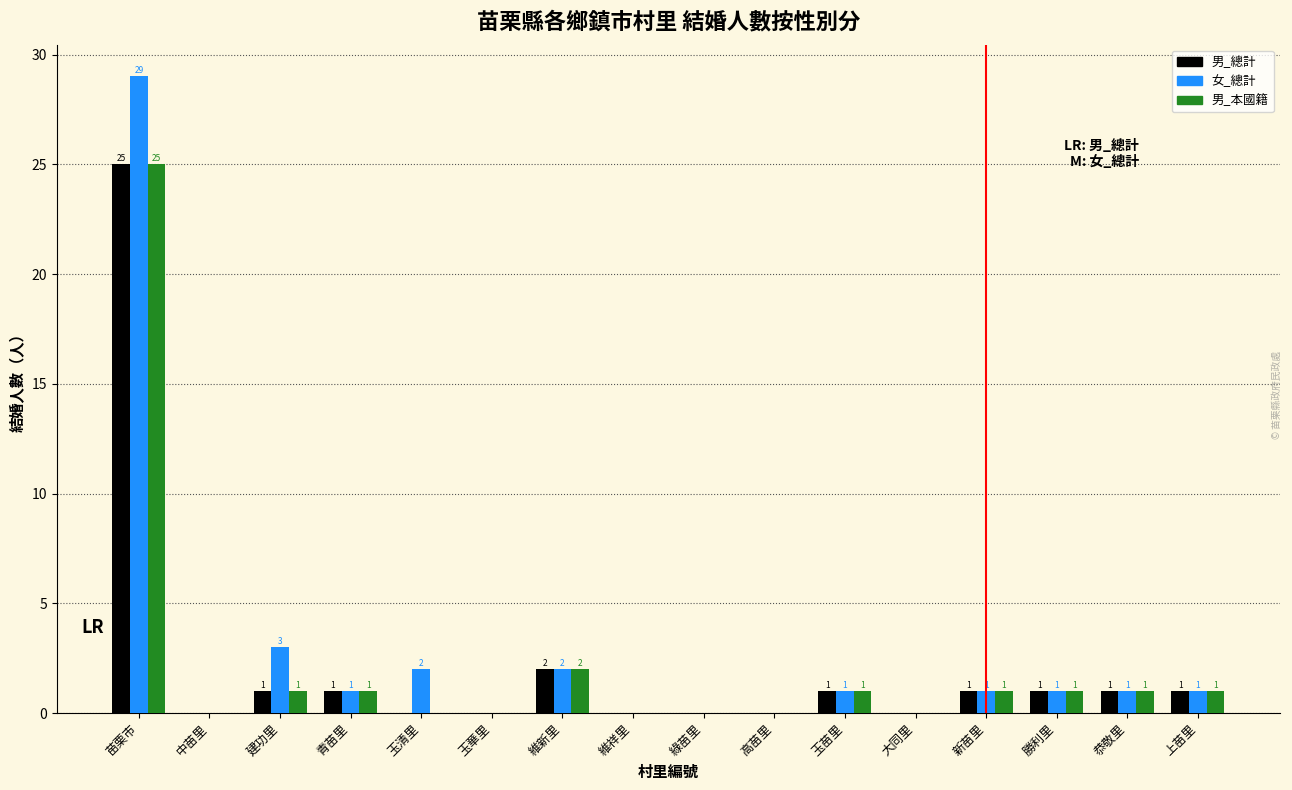

Reading left to right, list all the values displayed in this chart.

男_總計: 苗栗市=25	中苗里=0	建功里=1	青苗里=1	玉清里=0	玉華里=0	維新里=2	維祥里=0	綠苗里=0	高苗里=0	玉苗里=1	大同里=0	新苗里=1	勝利里=1	恭敬里=1	上苗里=1
女_總計: 苗栗市=29	中苗里=0	建功里=3	青苗里=1	玉清里=2	玉華里=0	維新里=2	維祥里=0	綠苗里=0	高苗里=0	玉苗里=1	大同里=0	新苗里=1	勝利里=1	恭敬里=1	上苗里=1
男_本國籍: 苗栗市=25	中苗里=0	建功里=1	青苗里=1	玉清里=0	玉華里=0	維新里=2	維祥里=0	綠苗里=0	高苗里=0	玉苗里=1	大同里=0	新苗里=1	勝利里=1	恭敬里=1	上苗里=1